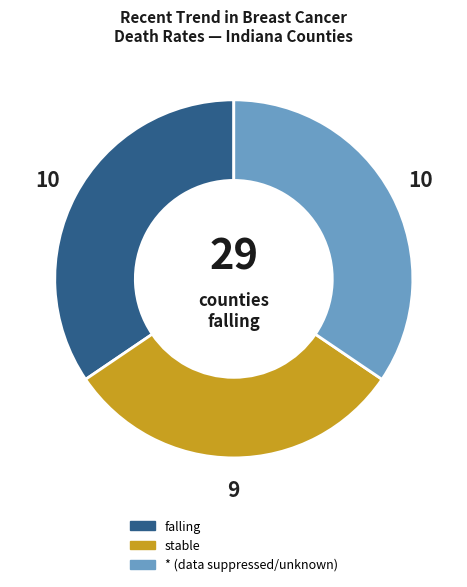

Is there a majority slice in this chart?

No